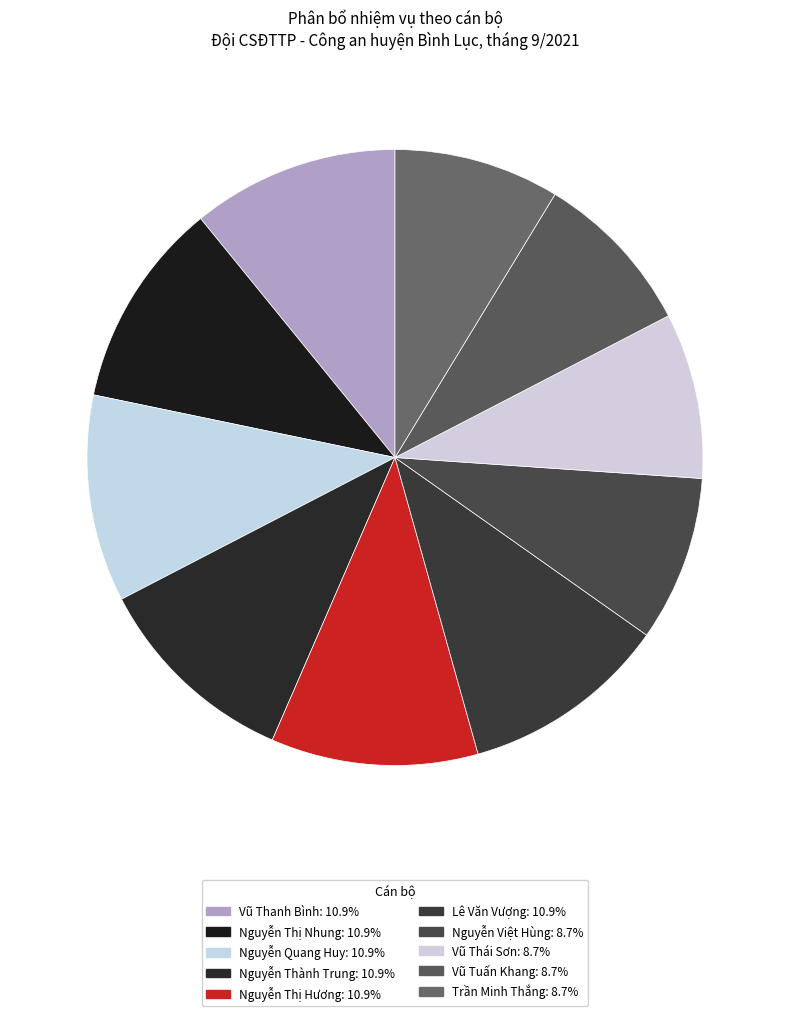

Does any single category account for the majority?

No